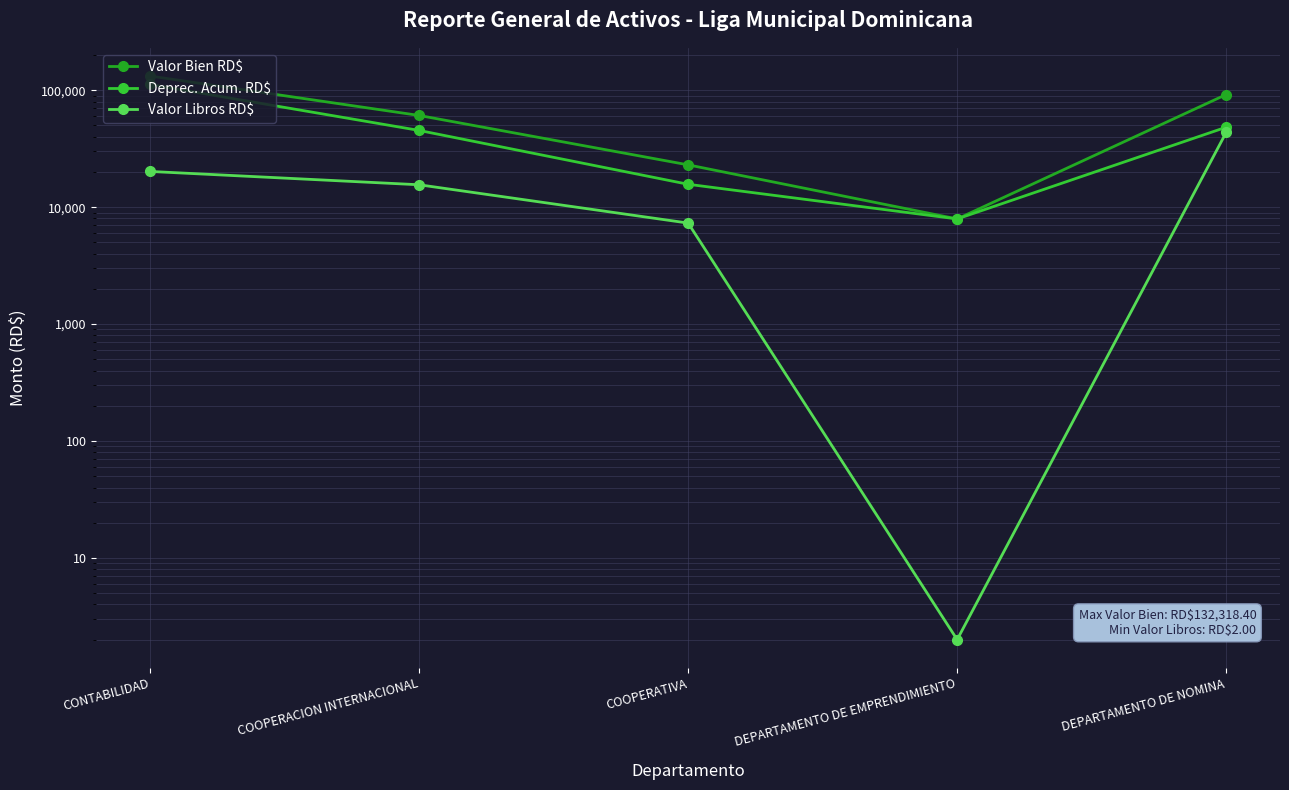

True or false: Valor Libros RD$ has more than 1 points higher than both neighbors.

False